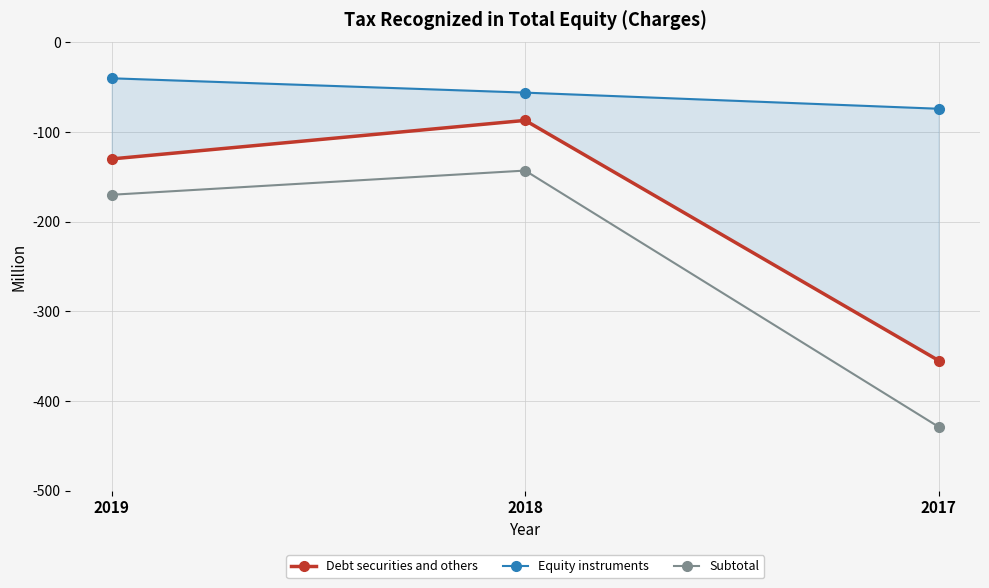

List the series in order of their peak value, lowest first.

Subtotal, Debt securities and others, Equity instruments